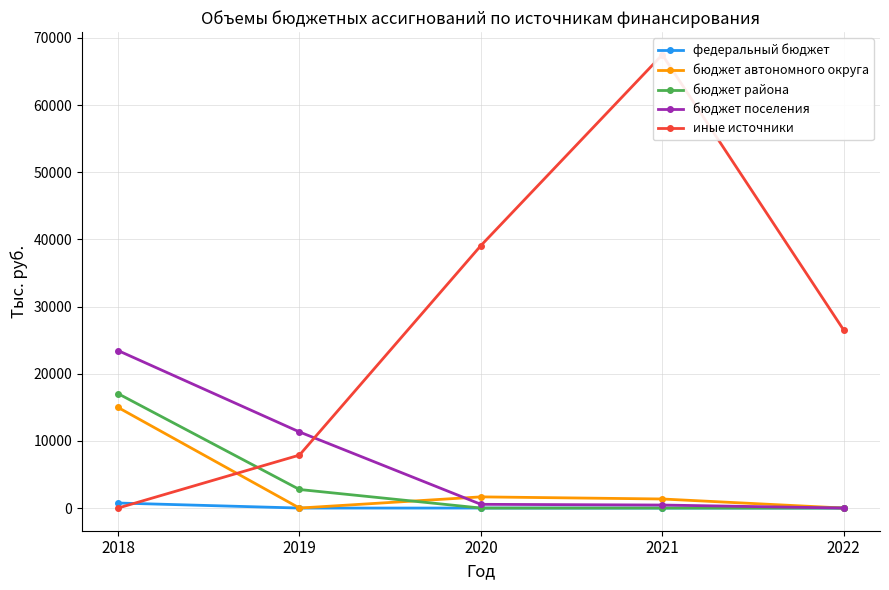

Between 2019 and 2021, which series saw the biggest shift?

иные источники